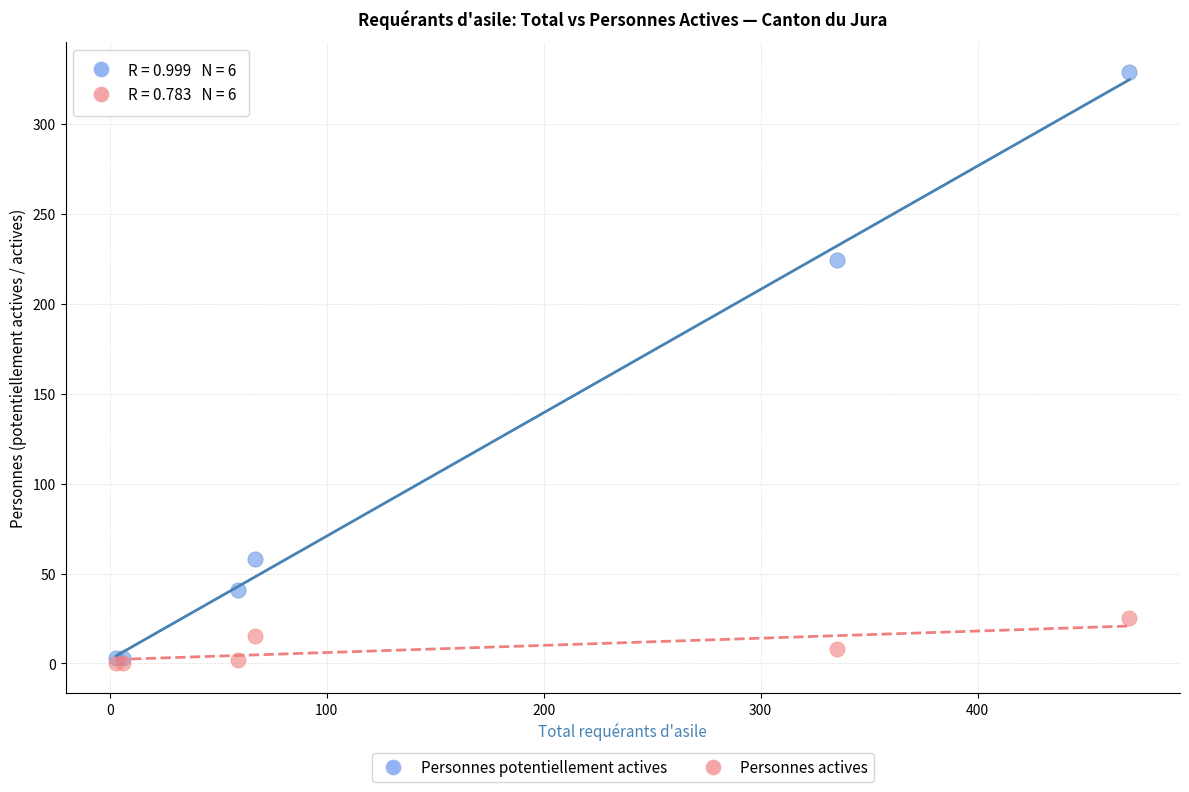

Which series reaches the maximum Y coordinate?

Personnes potentiellement actives